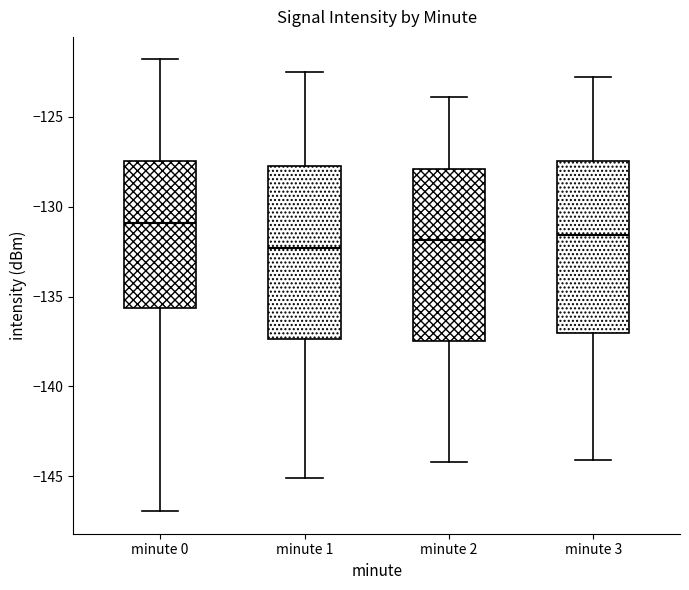

Reading left to right, transcribe this box plot: for each box, give where its median line is, the range the box spans, and where its two whiskers end, as read against the y-axis. The values are not printed on the chart, so give them approximately, as read against the axis.

minute 0: median -131.0, box -135.5 to -127.5, whiskers -147.0 to -122.0
minute 1: median -132.5, box -137.5 to -127.5, whiskers -145.0 to -122.5
minute 2: median -132.0, box -137.5 to -128.0, whiskers -144.0 to -124.0
minute 3: median -131.5, box -137.0 to -127.5, whiskers -144.0 to -123.0